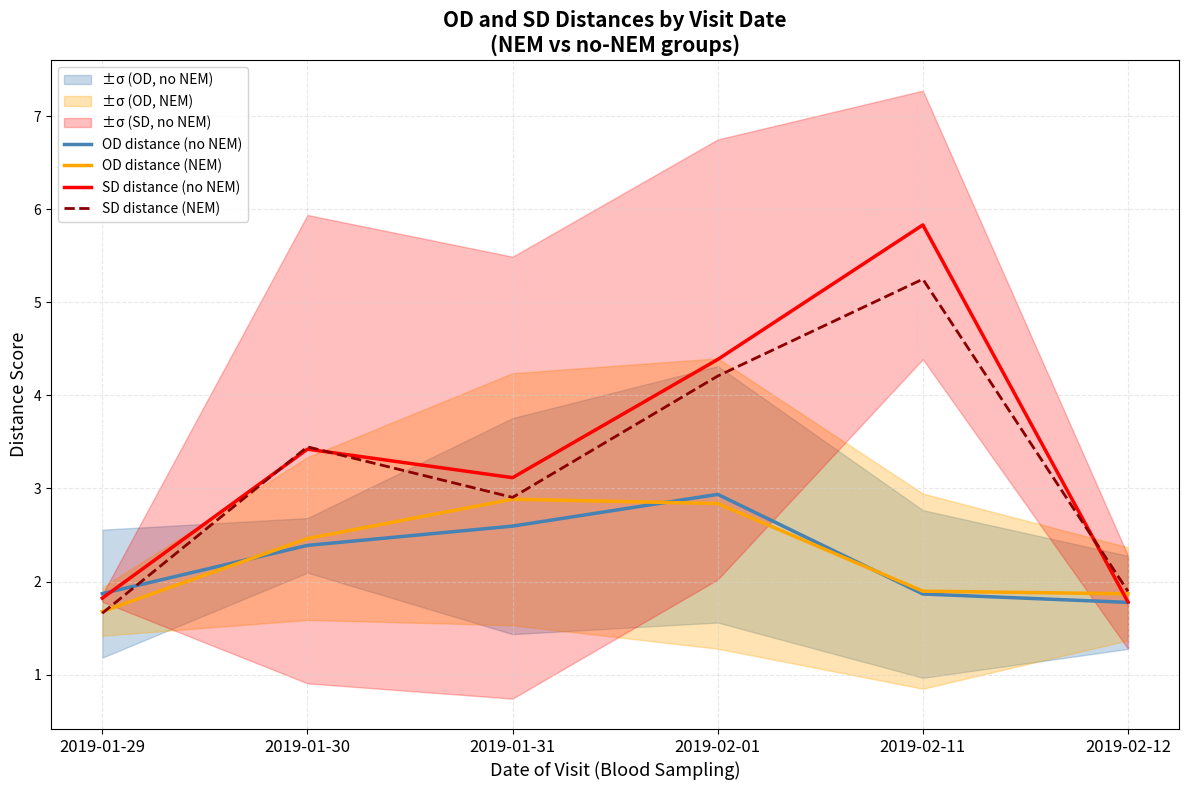

What are all the series names shown in the legend?

OD distance (no NEM), OD distance (NEM), SD distance (no NEM), SD distance (NEM)